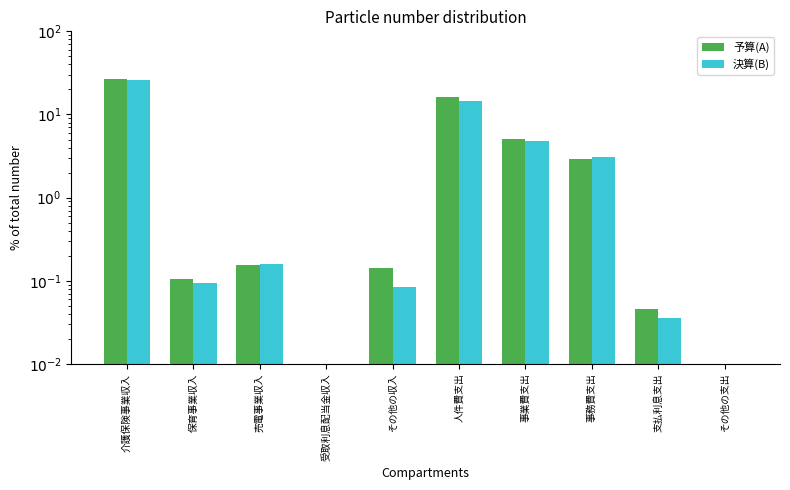

The value of 予算(A) at 事業費支出 is 8.1. True or false?

False